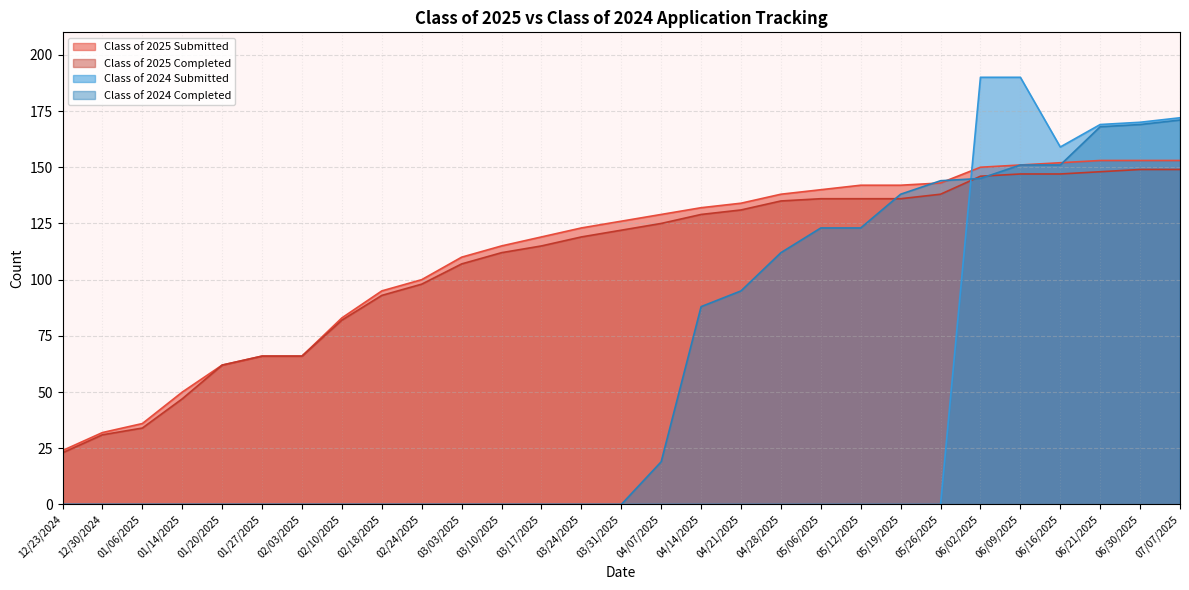

How many lines are shown in the chart?

4